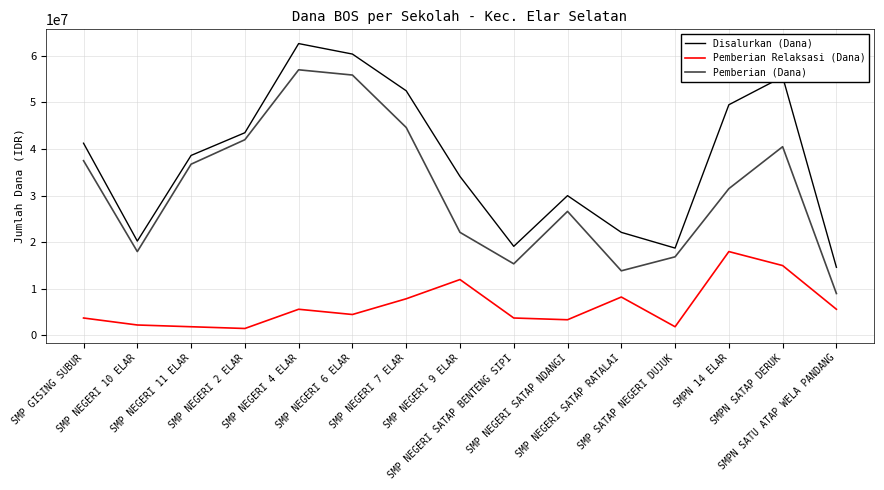

What is the greatest value displayed?

62625000